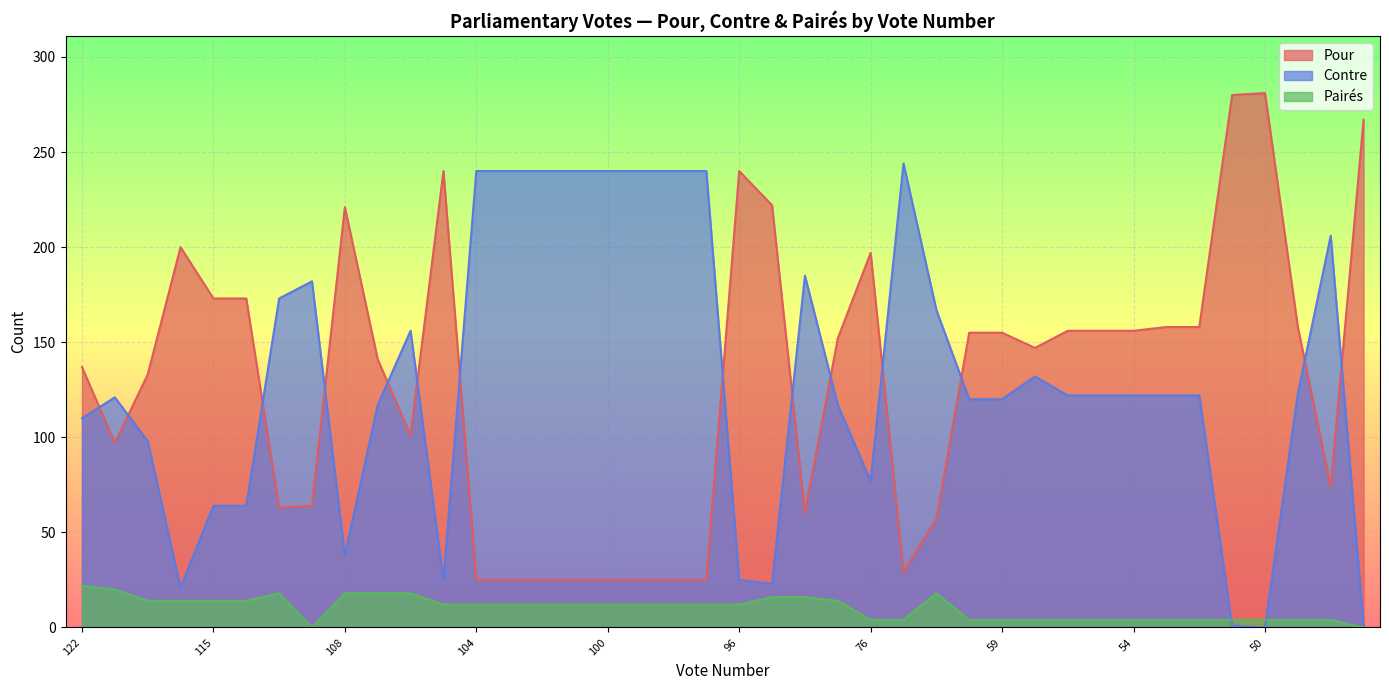

What is the total value across all series at 52?

284